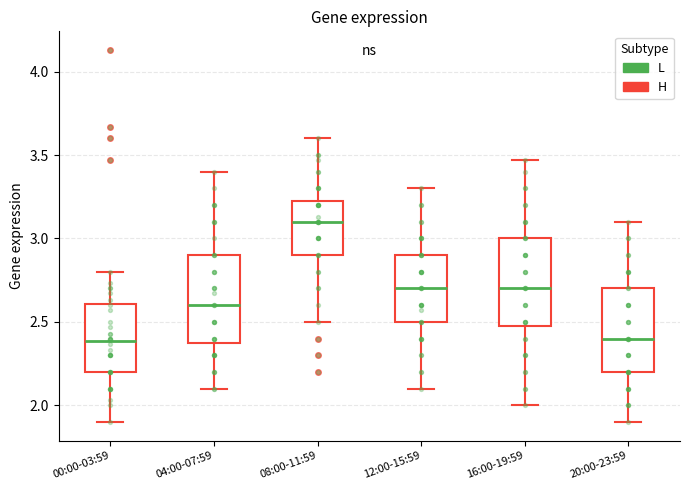

Reading left to right, read every box against the y-axis: the position of its median line, the range the box covers, and the ends of its whiskers. The values are not printed on the chart, so give them approximately, as read against the axis.

00:00-03:59: median 2.40, box 2.20 to 2.60, whiskers 1.90 to 2.80
04:00-07:59: median 2.60, box 2.40 to 2.90, whiskers 2.10 to 3.40
08:00-11:59: median 3.10, box 2.90 to 3.25, whiskers 2.50 to 3.60
12:00-15:59: median 2.70, box 2.50 to 2.90, whiskers 2.10 to 3.30
16:00-19:59: median 2.70, box 2.50 to 3.00, whiskers 2.00 to 3.45
20:00-23:59: median 2.40, box 2.20 to 2.70, whiskers 1.90 to 3.10